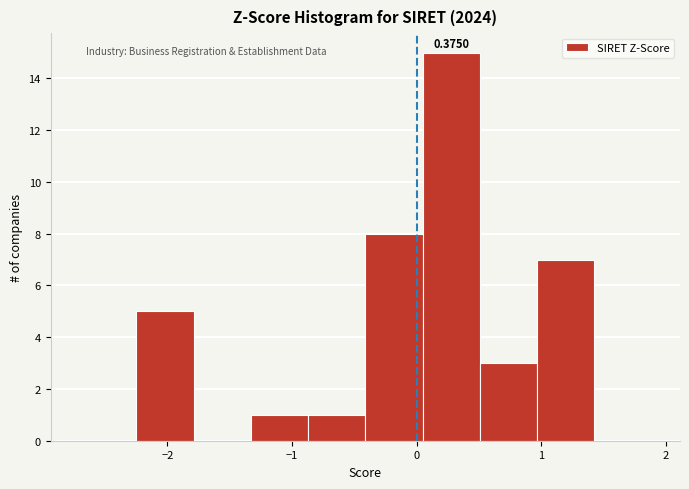

Which range on the x-axis has the tallest bar?

0.0 to 0.5